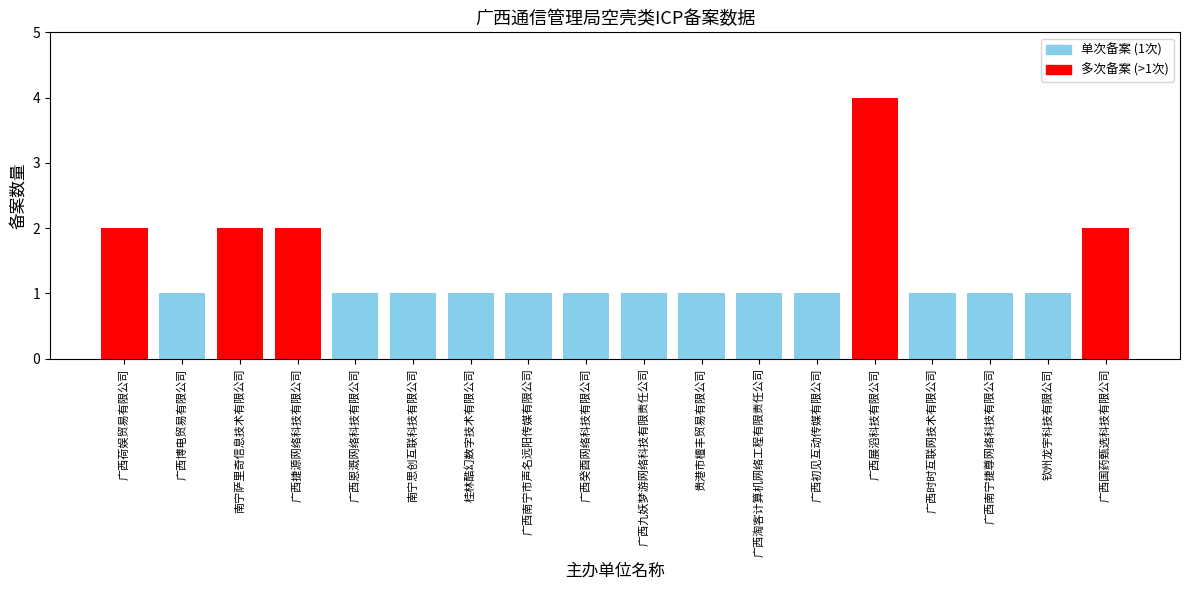

Are the bars horizontal?

No